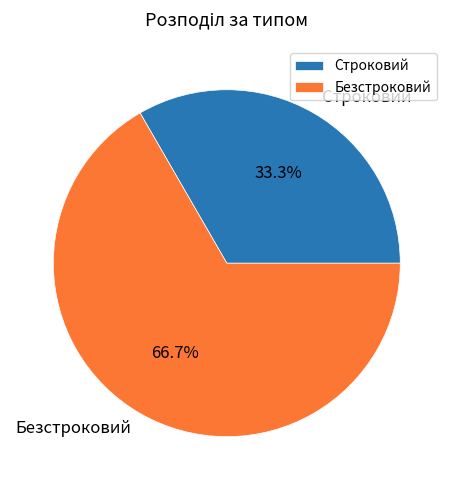

Which slice is the largest?

Безстроковий